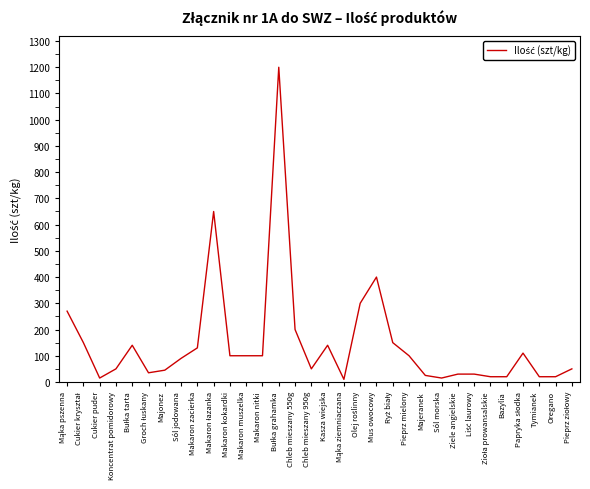

What is the change in value from Majonez to Makaron zacierka?

+85